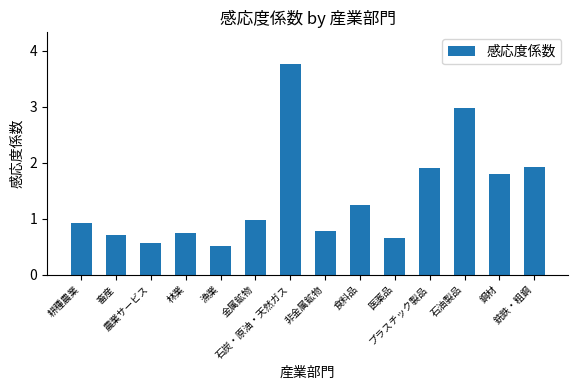

What is the label of the 10th bar from the right?

漁業